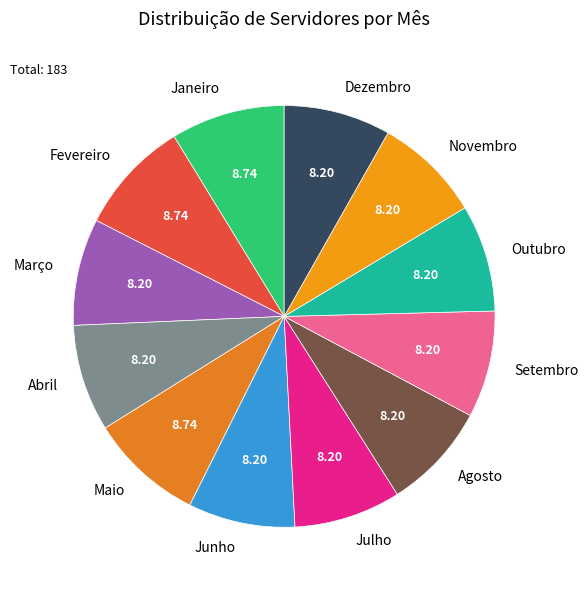

Count the number of slices in the pie.

12